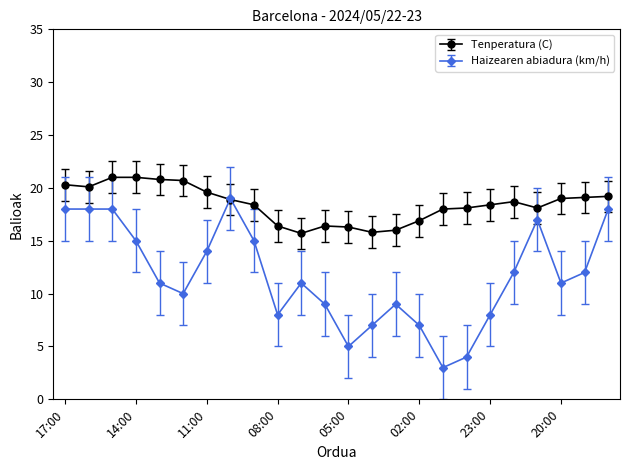

Which series has the largest total across all categories?

Tenperatura (C)